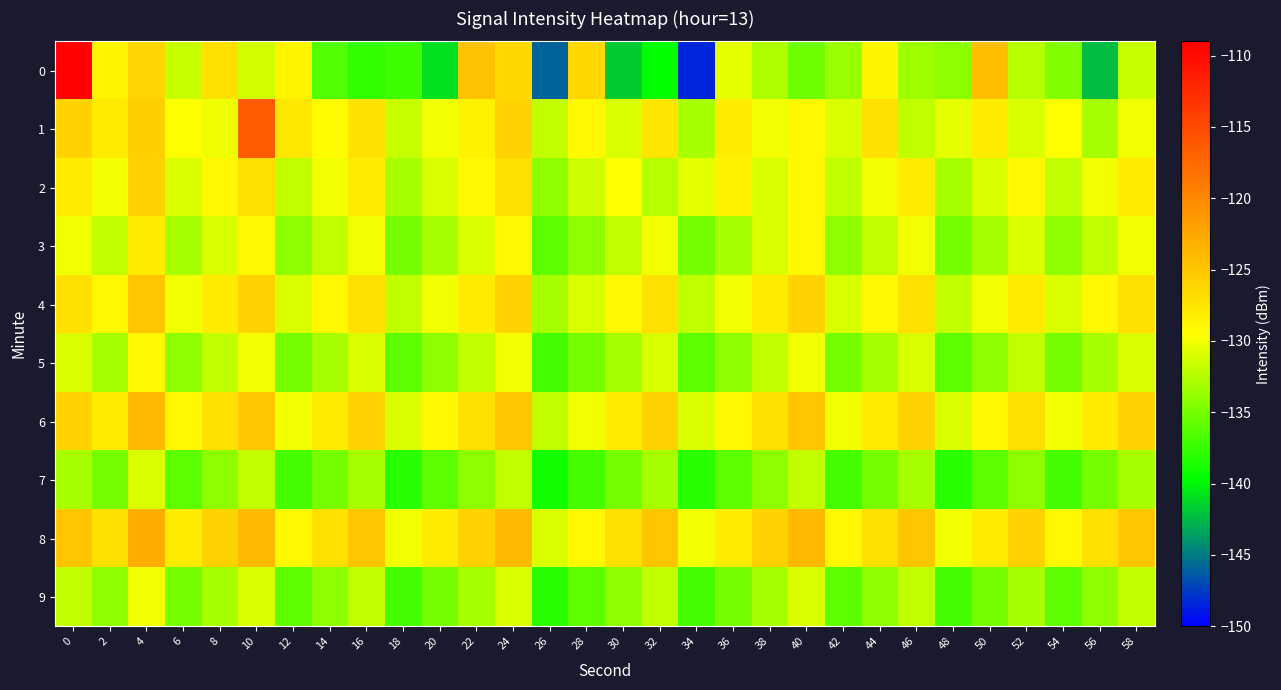

What is the spread (max minus min) of values at 56?

15.4